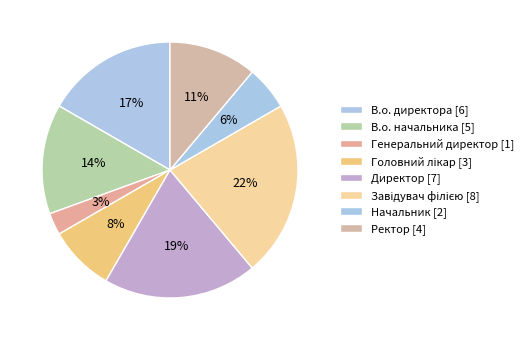

Count the number of slices in the pie.

8